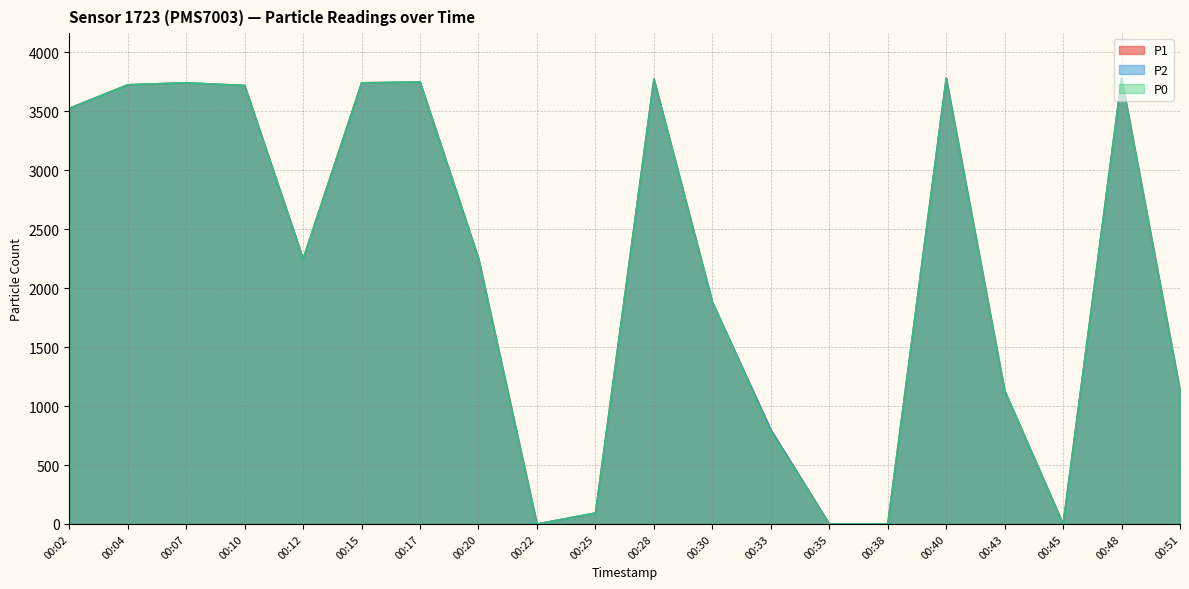

List the labels in order of P0 value, smallest first.

00:22, 00:35, 00:38, 00:45, 00:25, 00:33, 00:43, 00:51, 00:30, 00:12, 00:20, 00:02, 00:10, 00:04, 00:07, 00:15, 00:17, 00:28, 00:40, 00:48